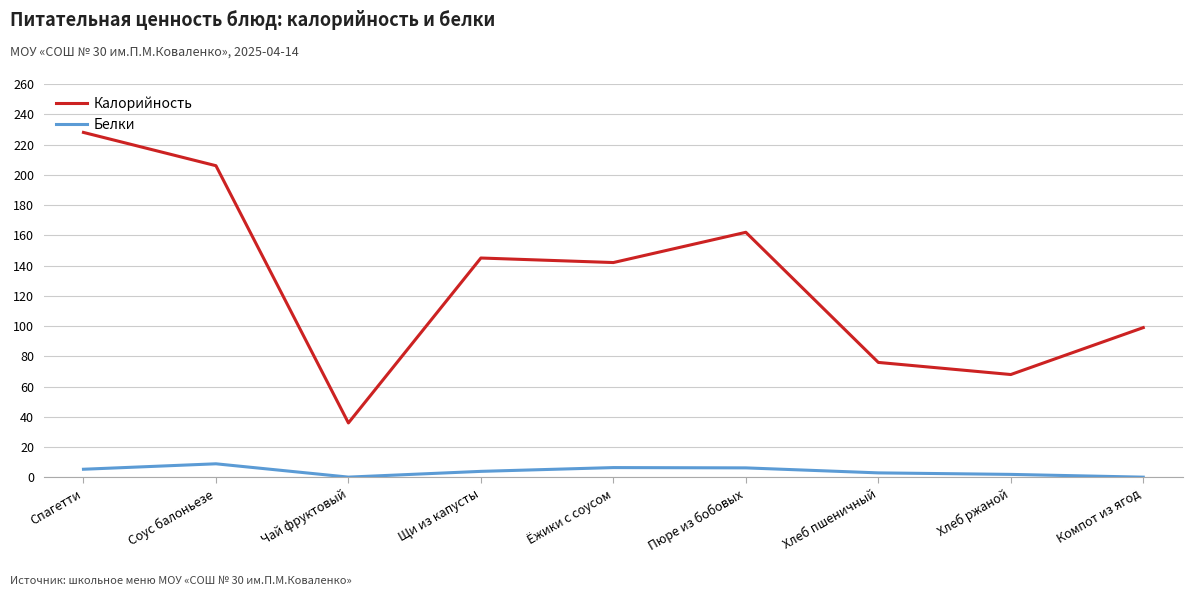

Which series has the largest total across all categories?

Калорийность